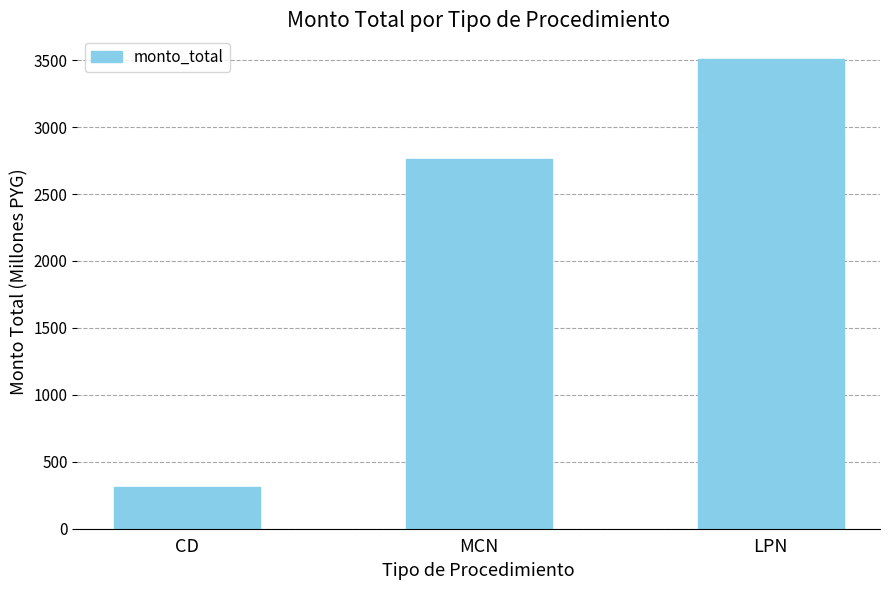

True or false: the data shows 313.8 at CD.

True